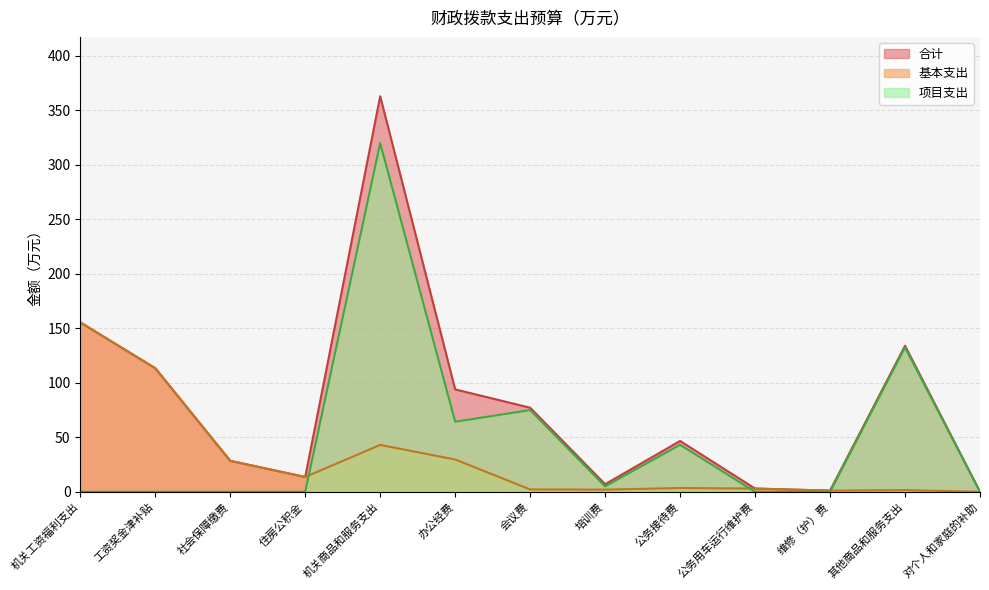

Which category has the lowest value in the 项目支出 series?

机关工资福利支出